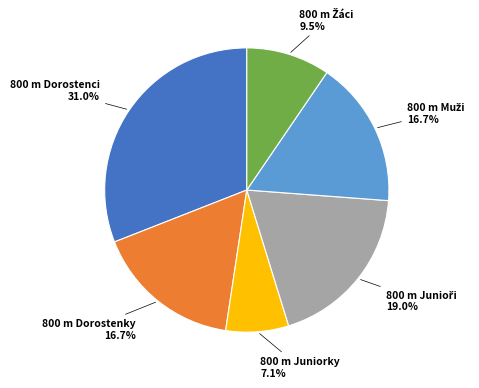

Does any single category account for the majority?

No